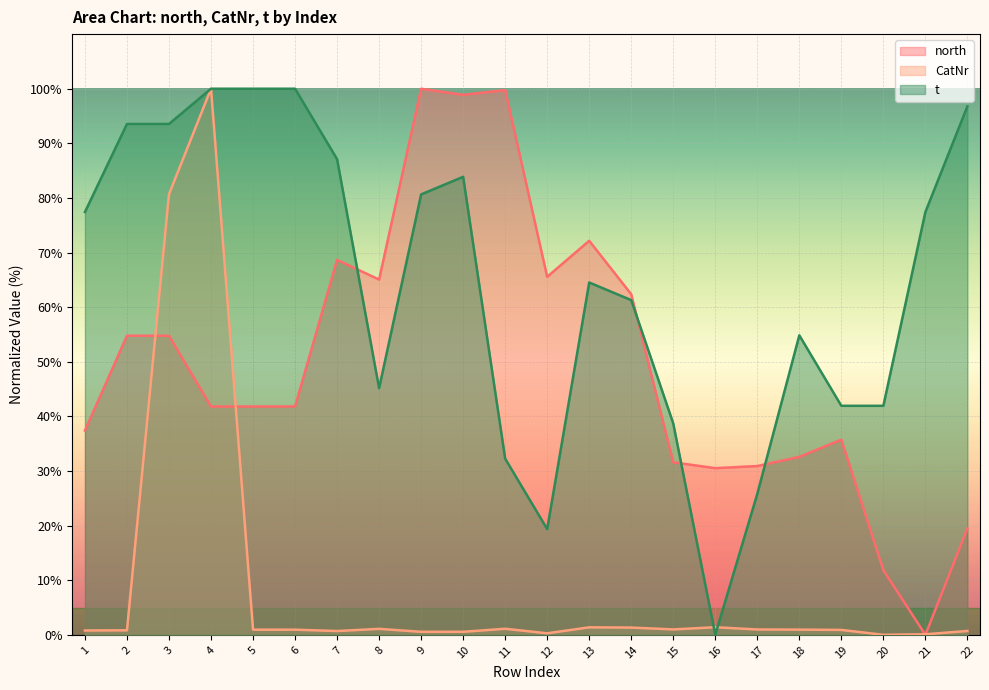

What is the sum of the CatNr values at 2 and 5?

1.8